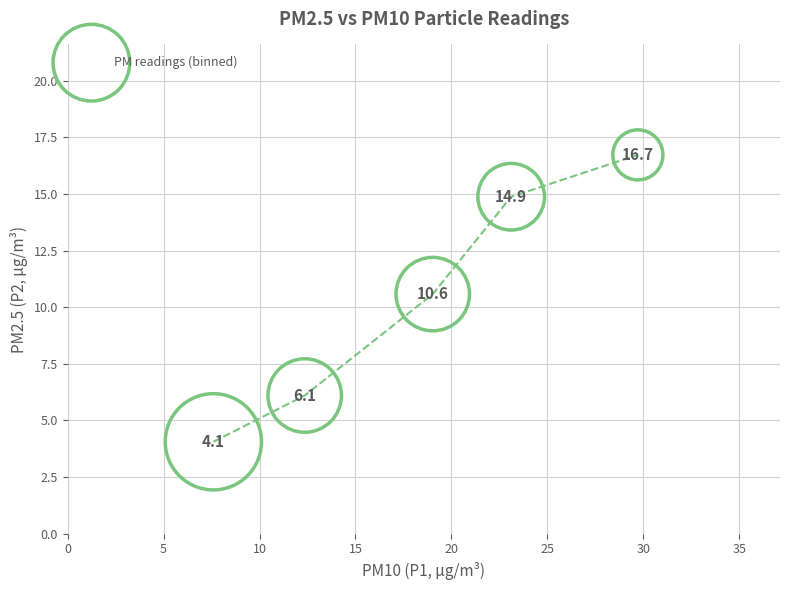

What Y value in the scatter plot is closest to 10?

10.6